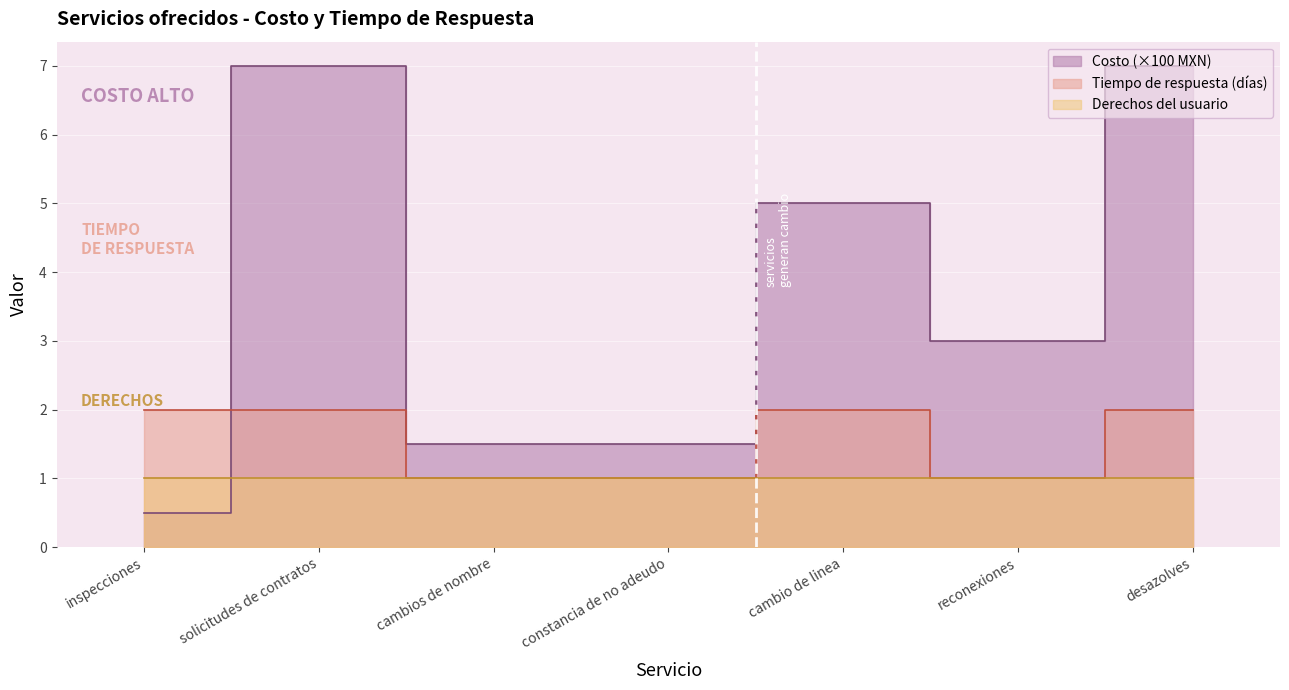

How many values are between 1 and 2?

7